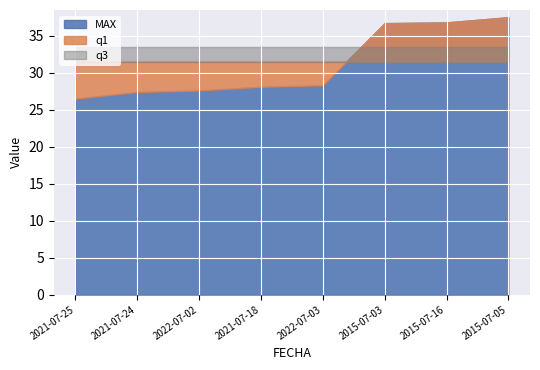

True or false: MAX has a value of 9.9 at 2021-07-25.

False